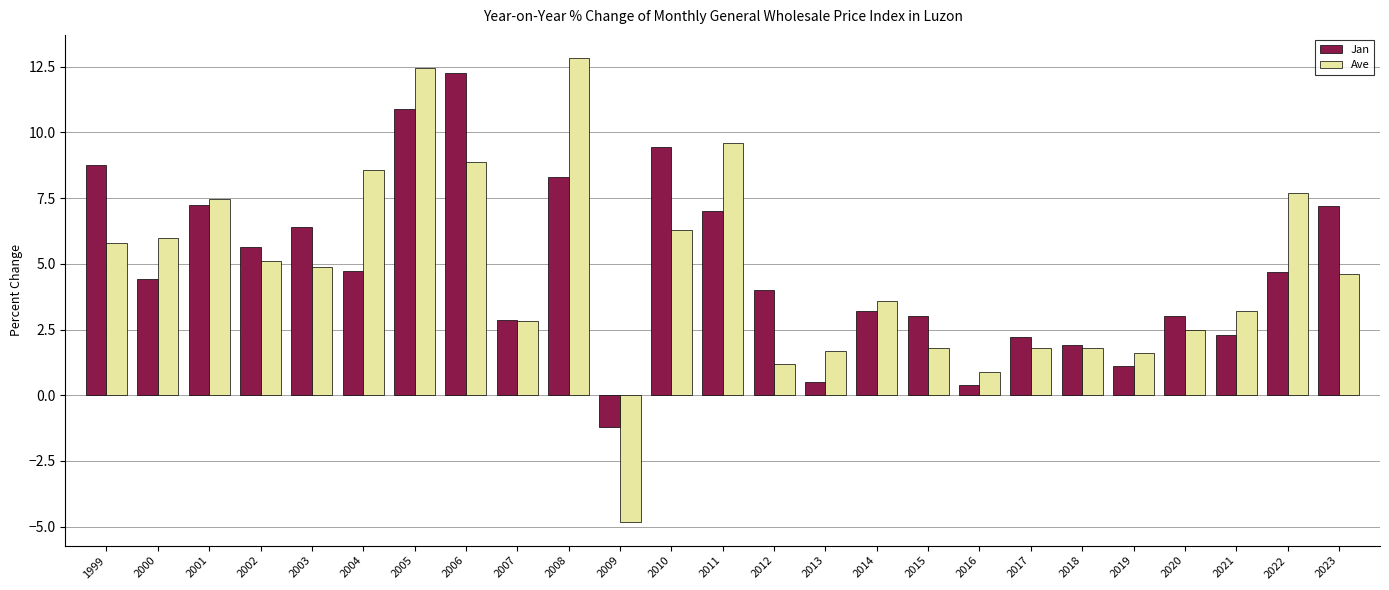

Which category has the lowest value across all series?

2009